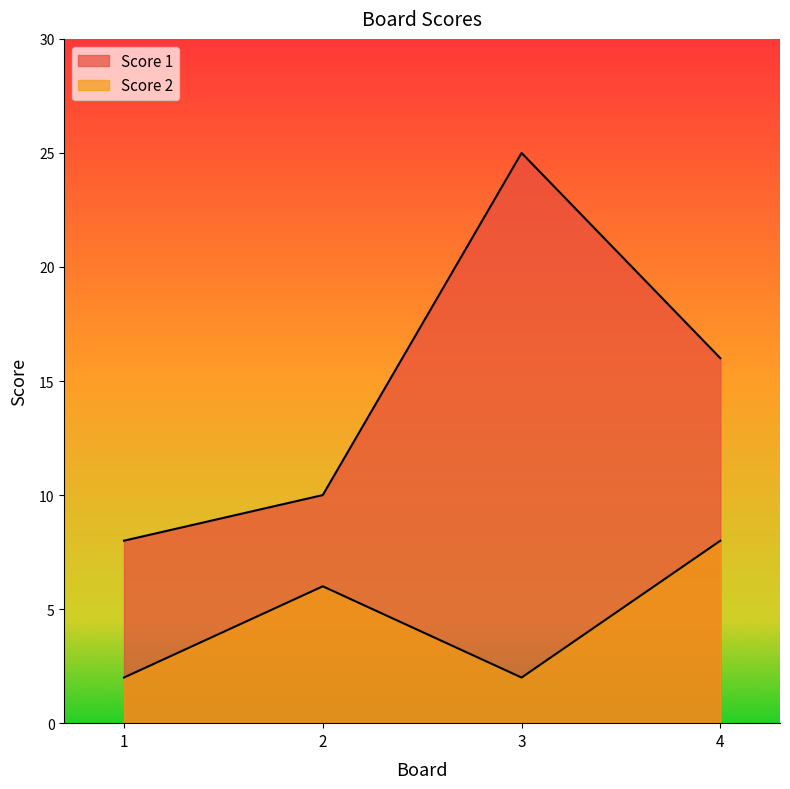

What is the value of the Score 1 point at the 1st from the left?

8